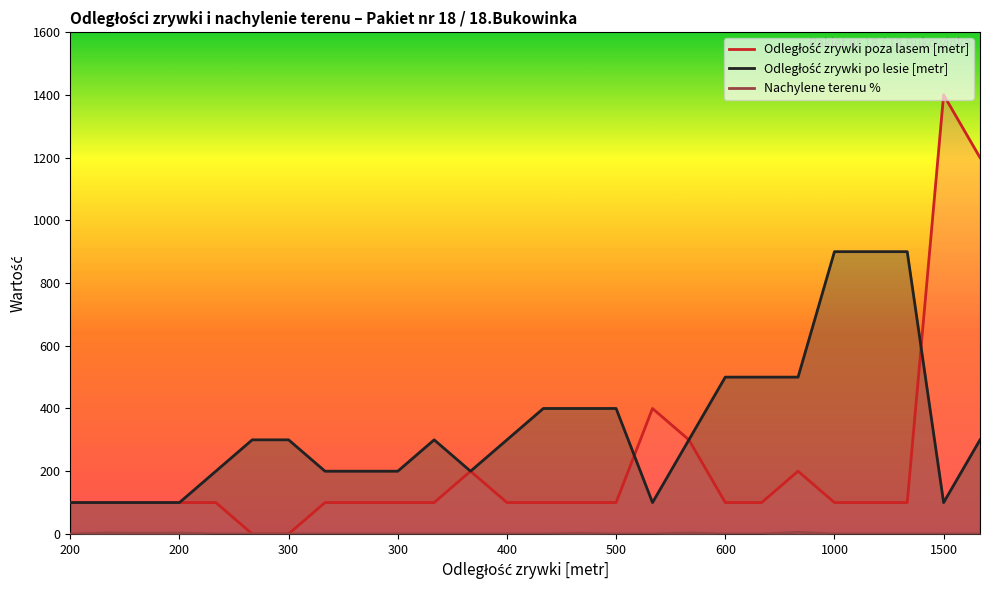

Rank the series at 1500 from lowest to highest value.

Nachylene terenu %, Odległość zrywki po lesie [metr], Odległość zrywki poza lasem [metr]